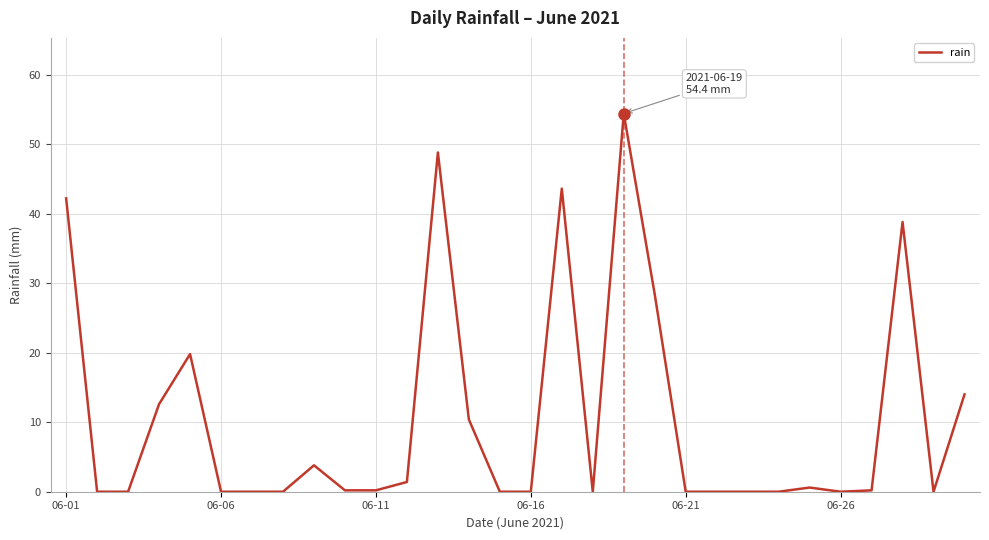

Does the chart display data point markers on the line(s)?

No